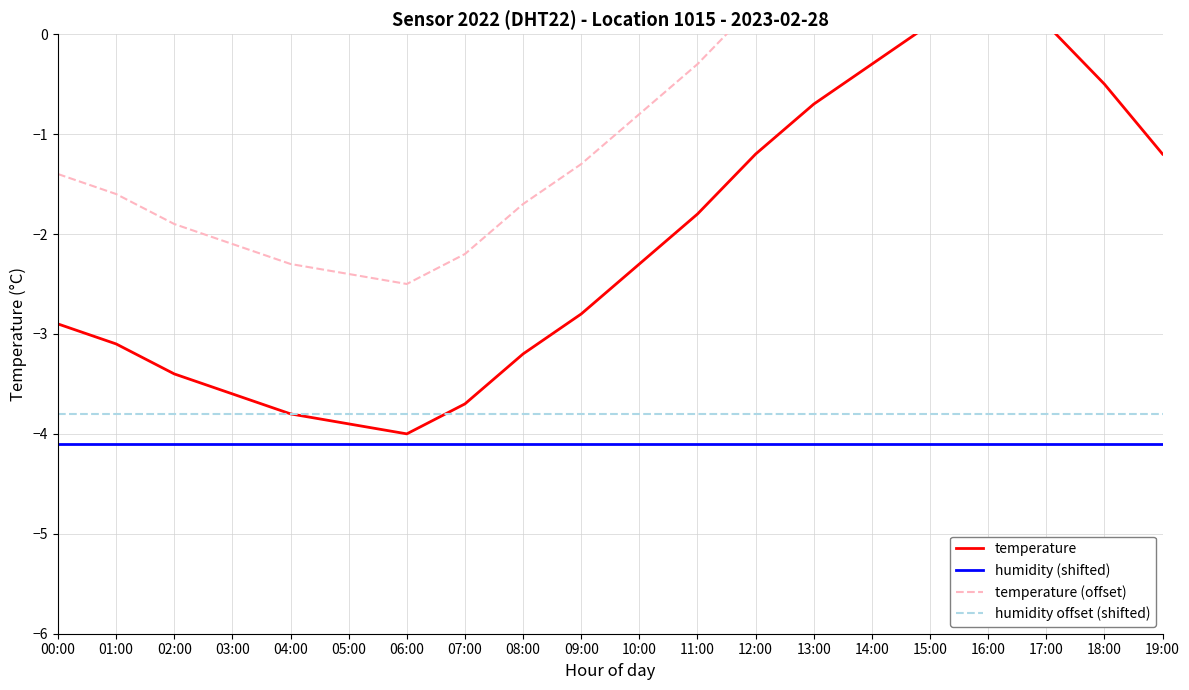

What is the value of the humidity (shifted) point at the 4th from the left?

-4.1